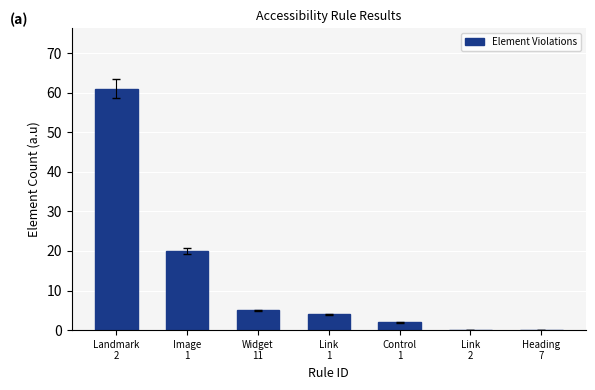

Reading right to left, what are all the values shown in this chart?

0	0	2	4	5	20	61